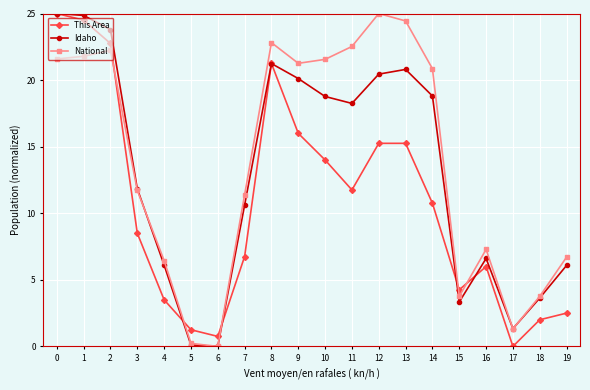

Rank the series by their average value, from lowest to highest.

This Area, Idaho, National